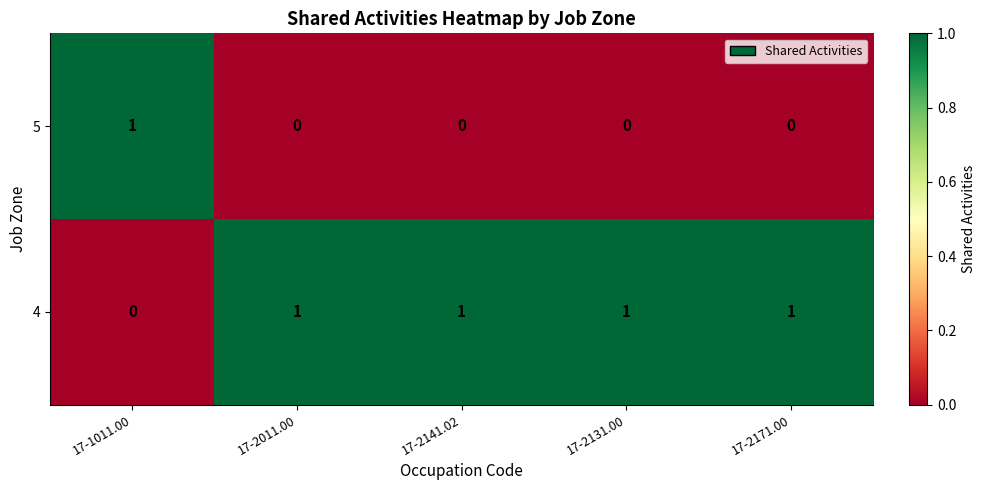

What is the total value across all series at 17-1011.00?

1